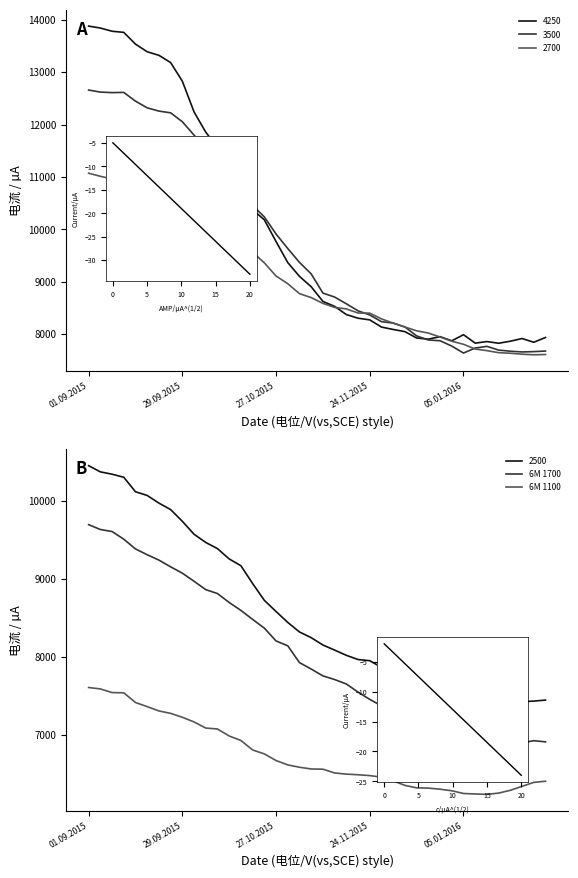

How many interior local peaks does the 6M 1700 series have?

1